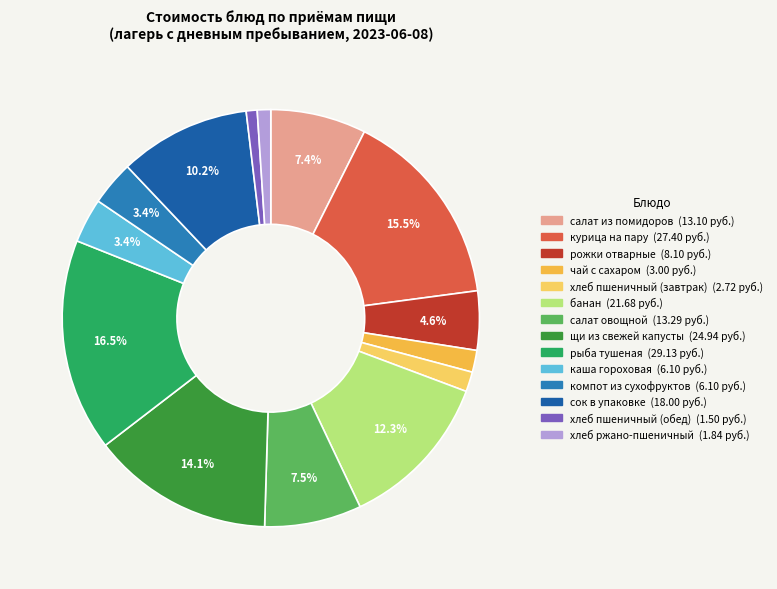

Which slice is the largest?

рыба тушеная